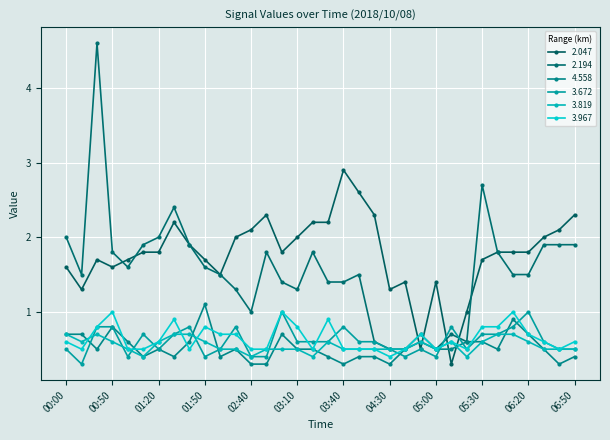

What is the average value of the 2.194 series?

1.6